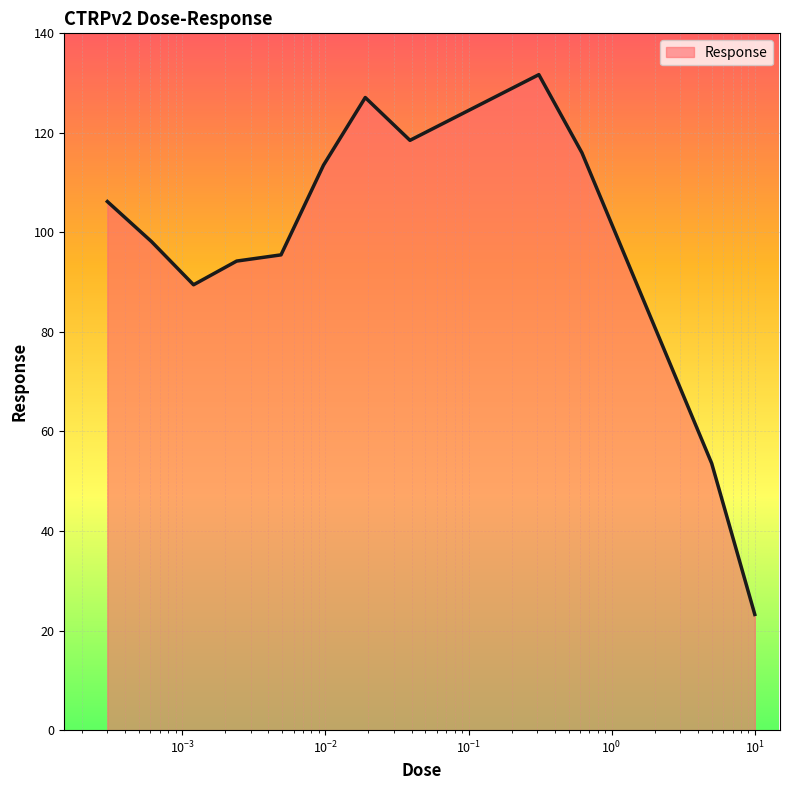

What is the maximum value shown in the chart?

131.7